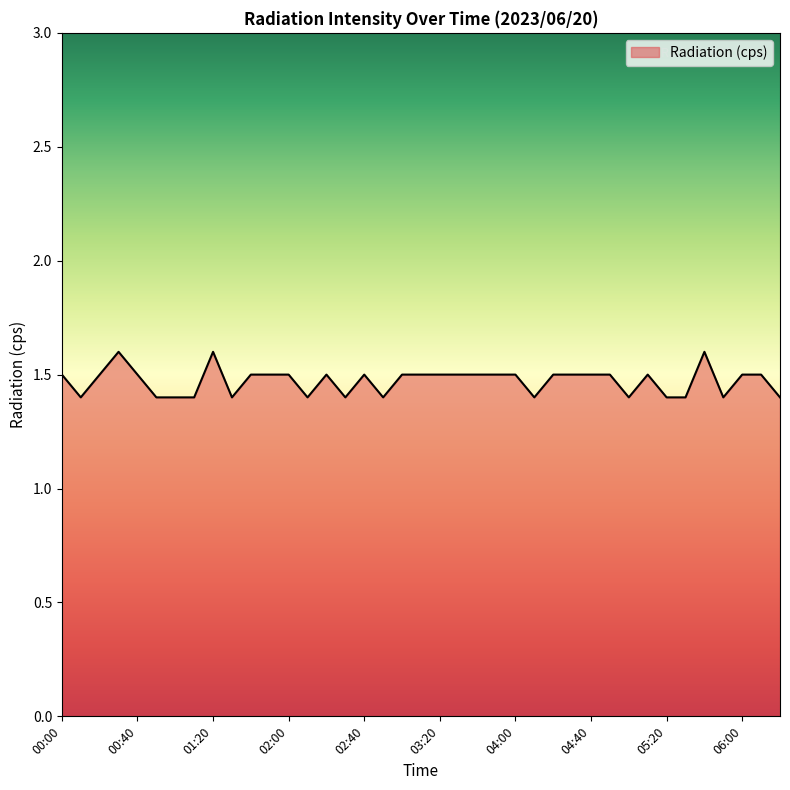

Count the values in the range 1 to 2.

39